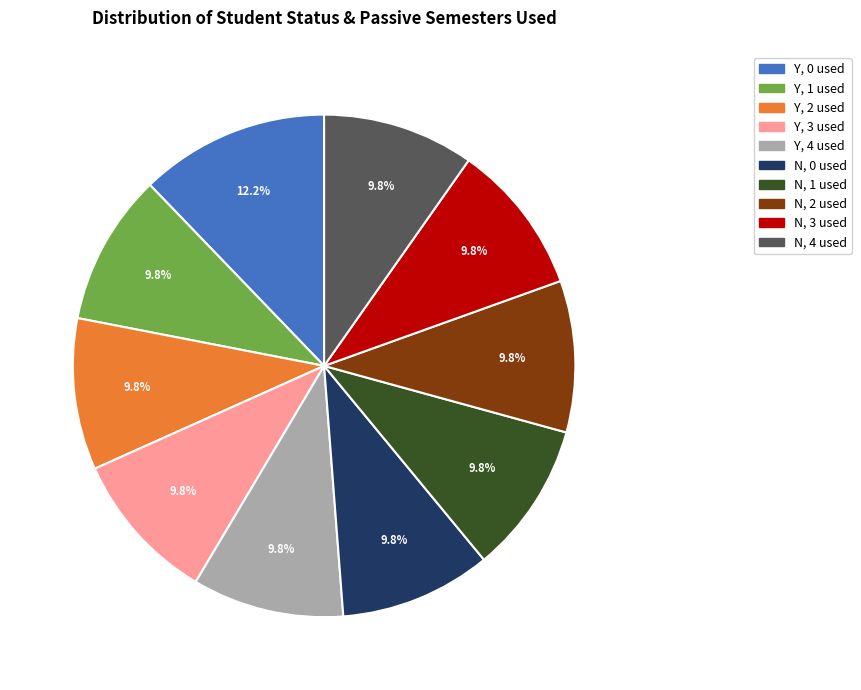

What percentage is NOT represented by Y, 4 used?

90.2%